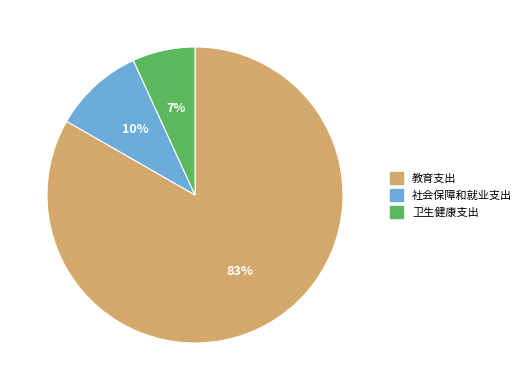

To the nearest percent, what is the difference between the largest and smallest slice percentages?

76%